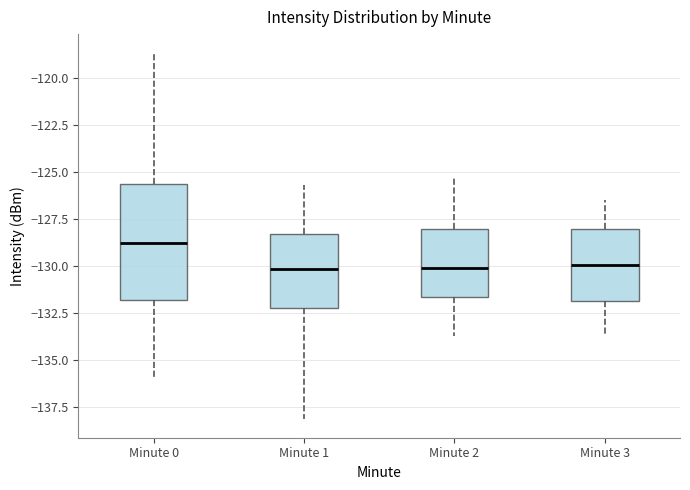

Comparing the boxes themselves (not the whiskers), which one is the tallest?

Minute 0